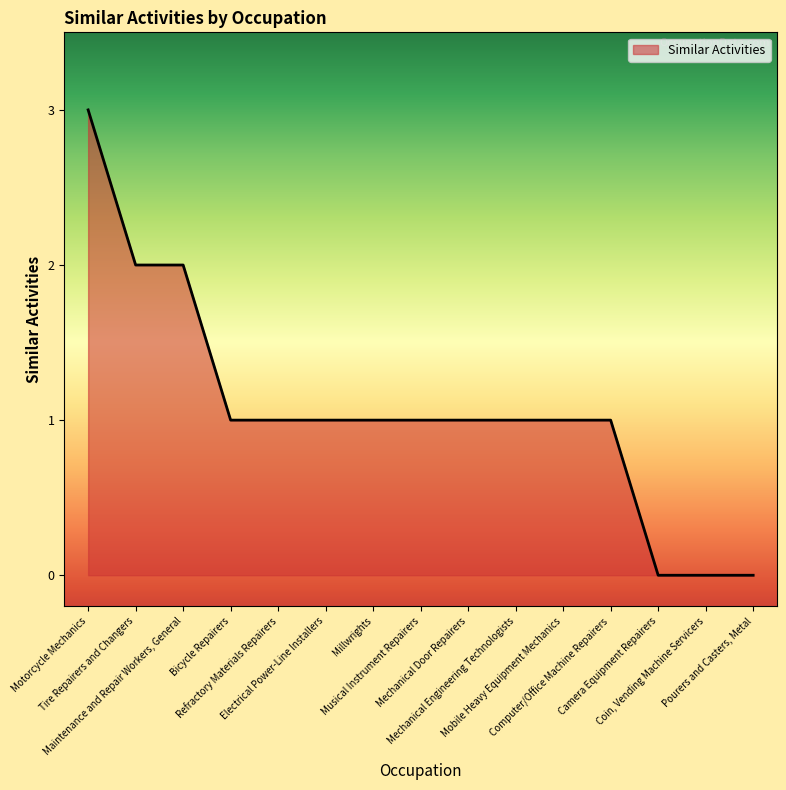

The value at Mechanical Engineering Technologists is 1. True or false?

True